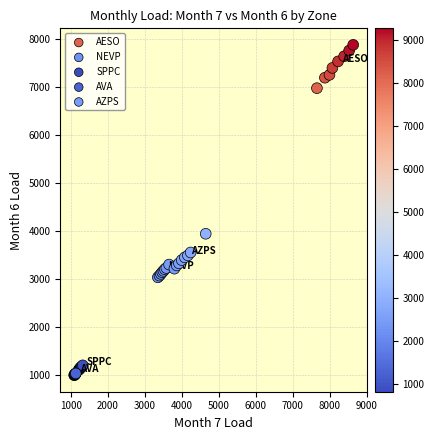

Which series reaches the maximum Y coordinate?

AESO